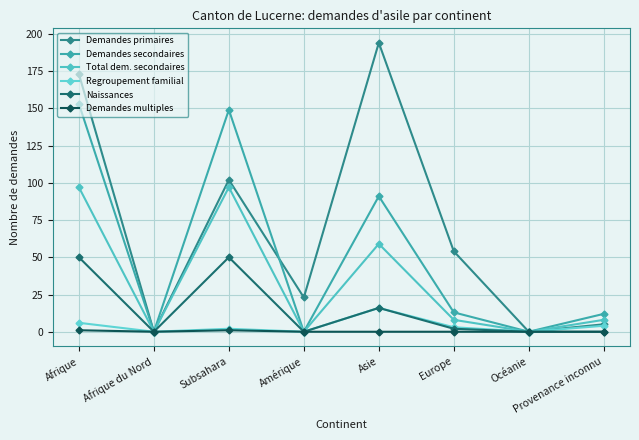

Reading left to right, list all the values displayed in this chart.

Demandes primaires: 173	0	102	23	194	54	0	5
Demandes secondaires: 153	0	149	0	91	13	0	12
Total dem. secondaires: 97	0	97	0	59	8	0	8
Regroupement familial: 6	0	2	0	16	3	0	4
Naissances: 50	0	50	0	16	2	0	0
Demandes multiples: 1	0	1	0	0	0	0	0